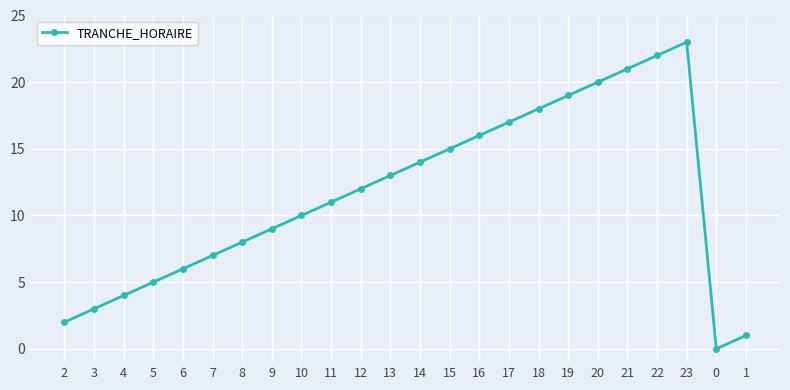

Approximately how many times larger is the value at 11 compared to 1?

11.0